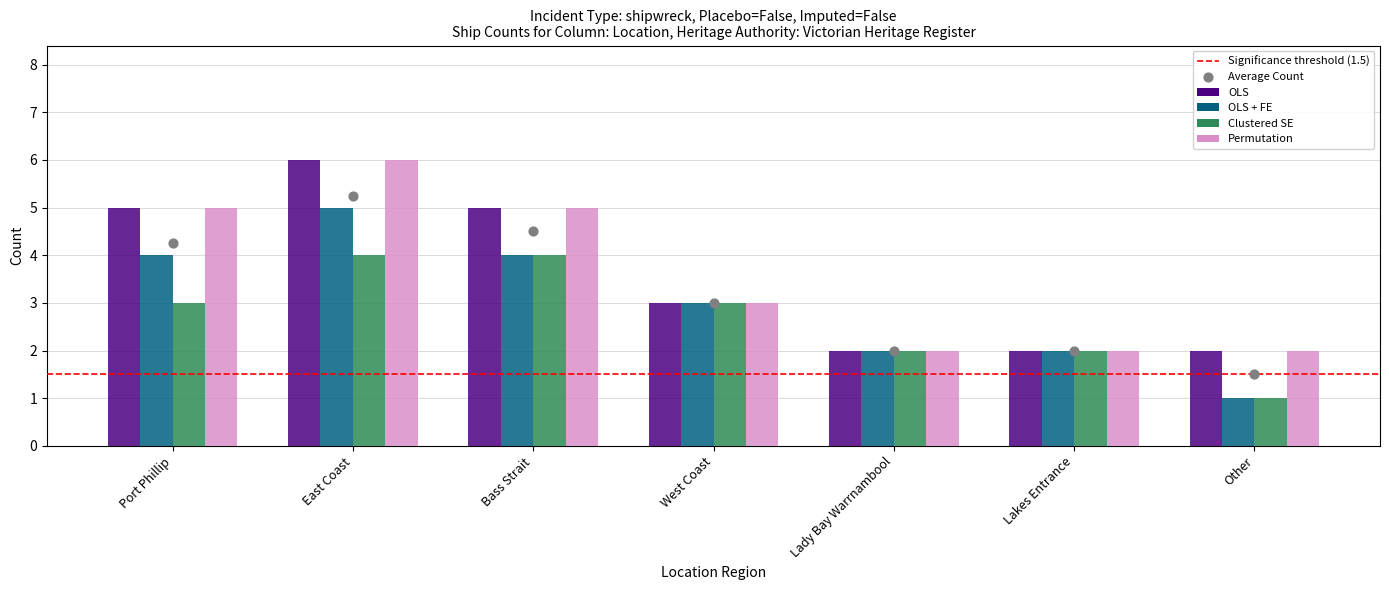

What are all the series names shown in the legend?

OLS, OLS + FE, Clustered SE, Permutation